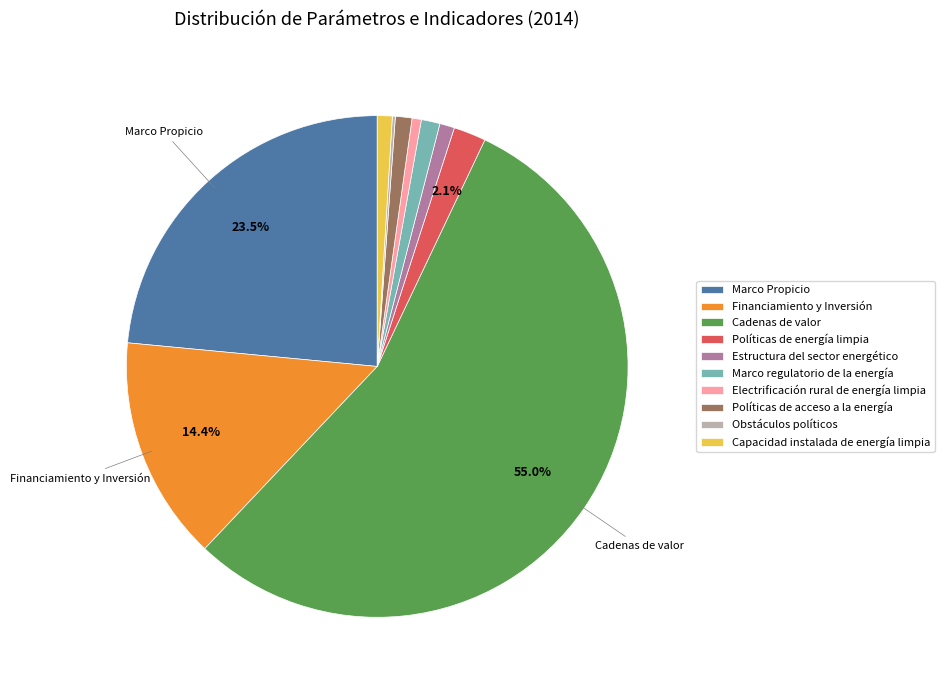

What is the largest slice in the pie chart?

Cadenas de valor